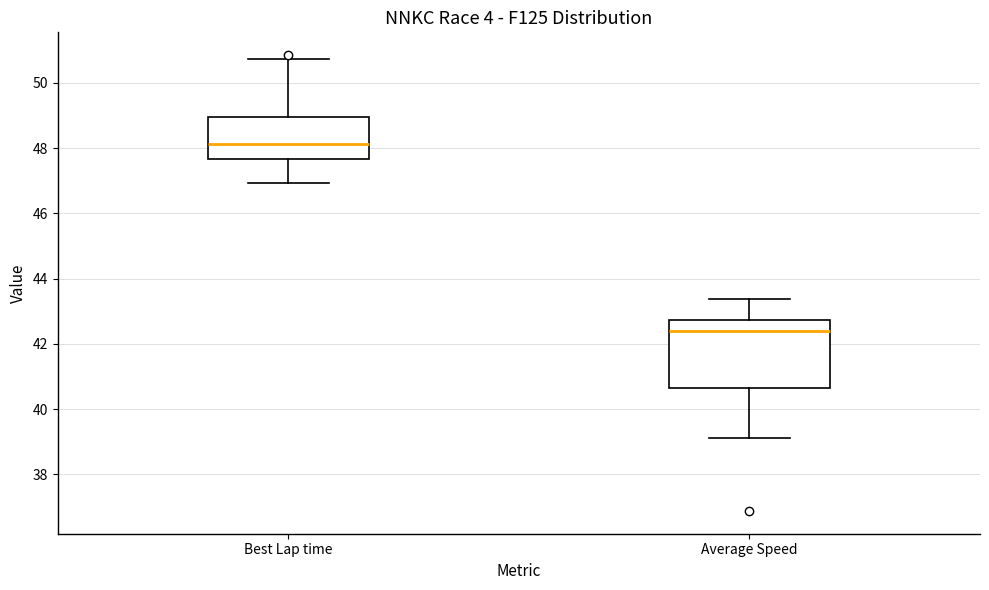

Where does the lower whisker of the box for Average Speed end on the y-axis? The values are not printed on the chart, so give them approximately, as read against the axis.

39.2